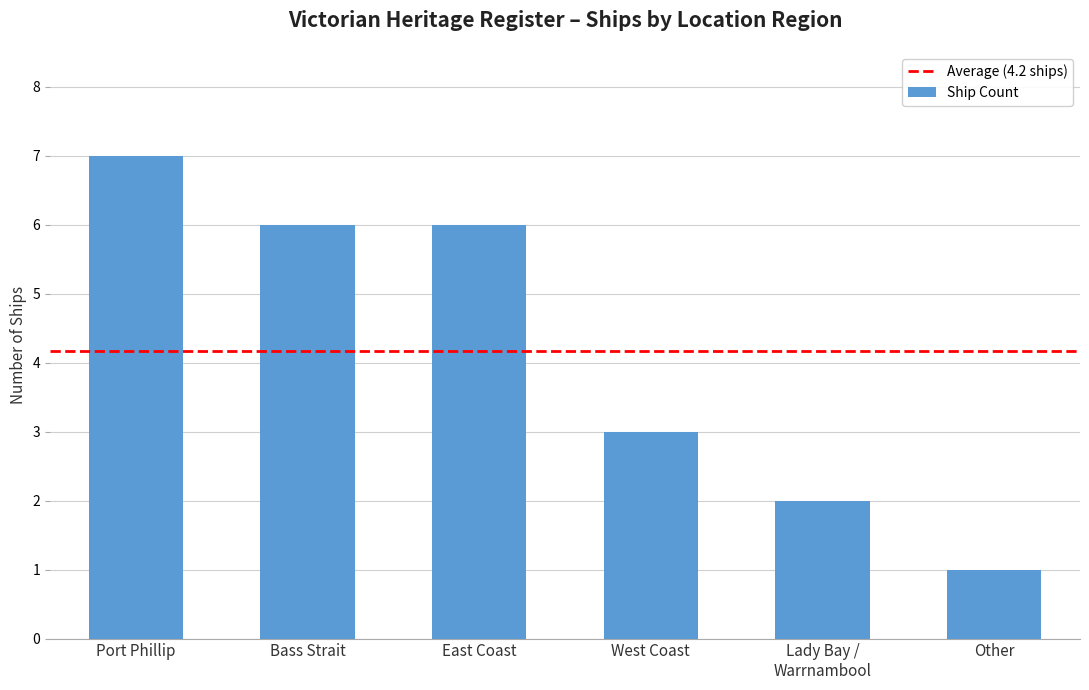

What is the difference between the maximum and minimum values?

6